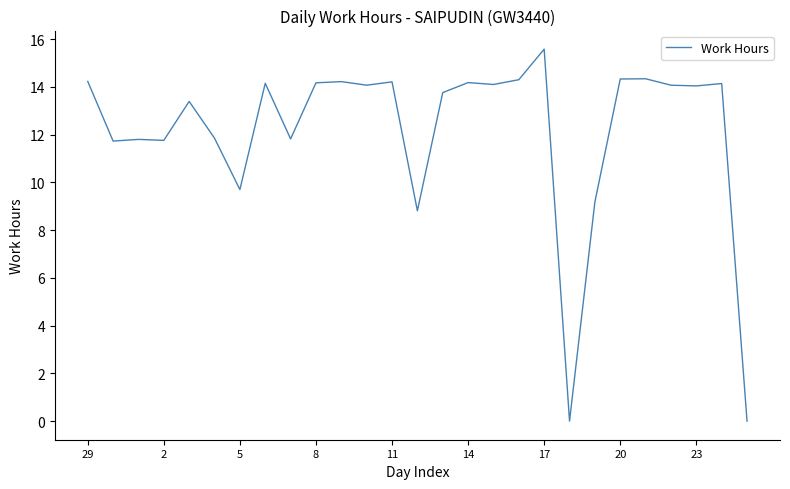

What is the difference between the maximum and minimum values?

15.6